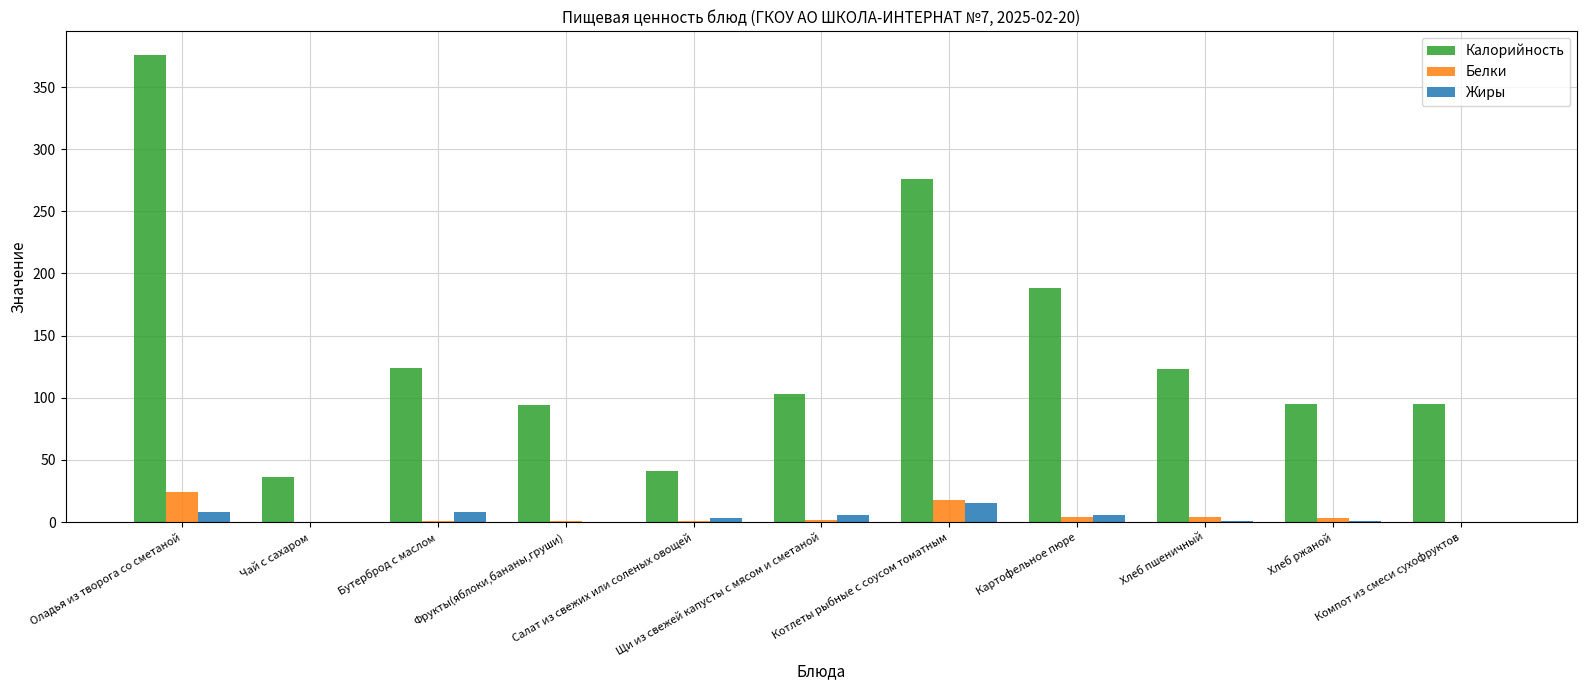

Which series has the largest total across all categories?

Калорийность